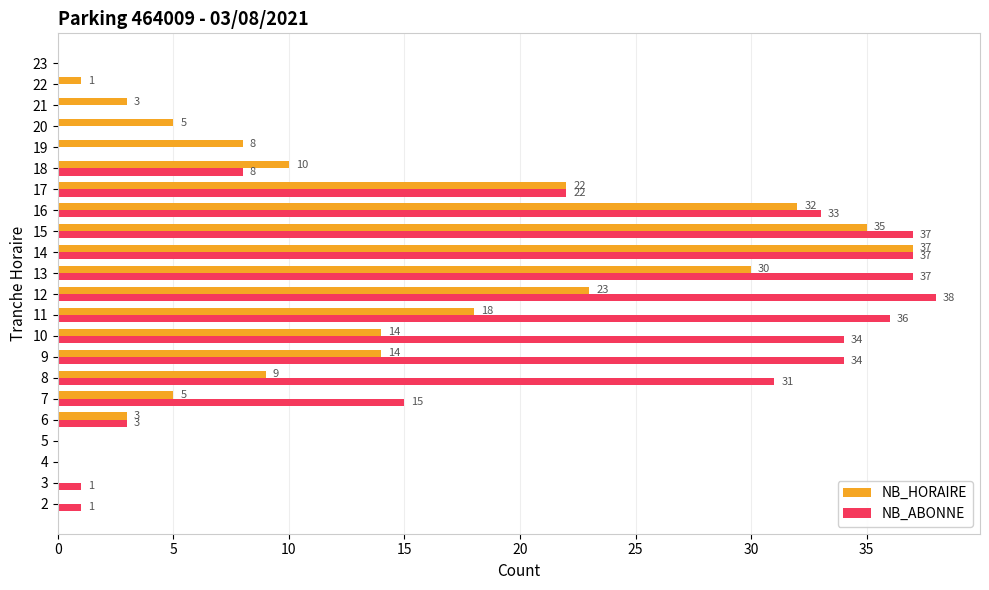

What is the sum of all NB_HORAIRE values?

269